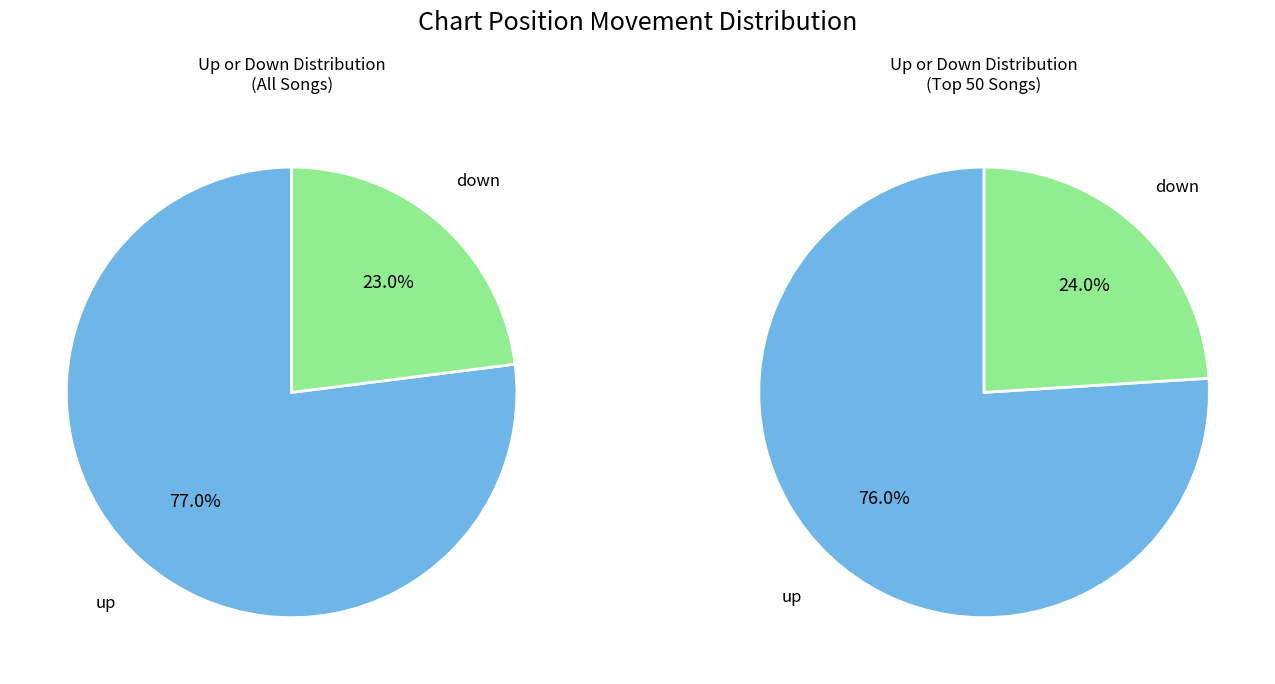

What is the smallest slice in the pie chart?

down